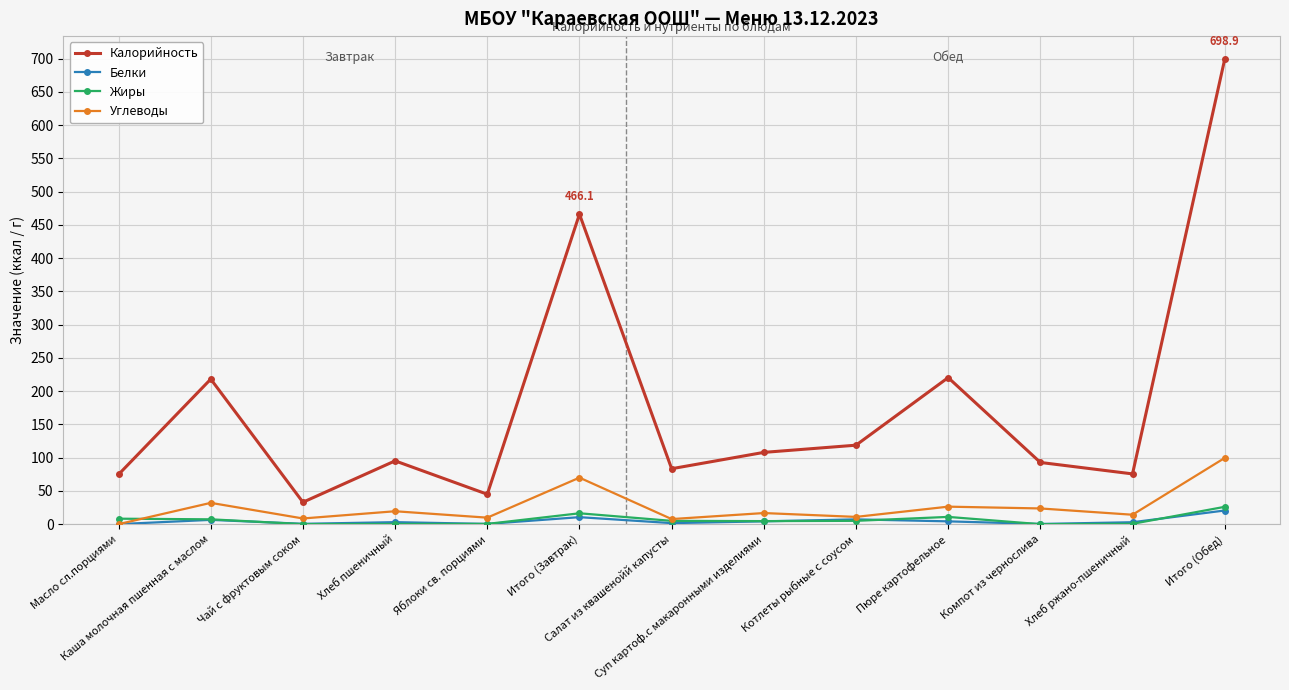

Is it true that Углеводы equals 26.3 at Пюре картофельное?

True